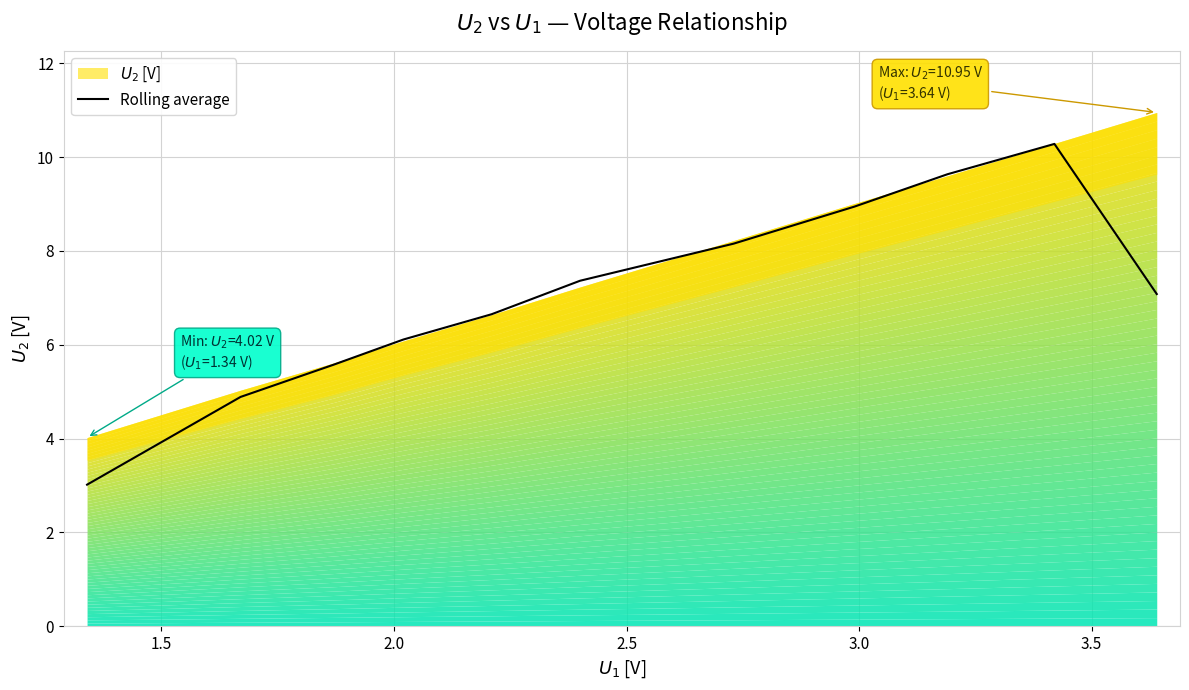

What is the maximum value for Rolling average?

10.3